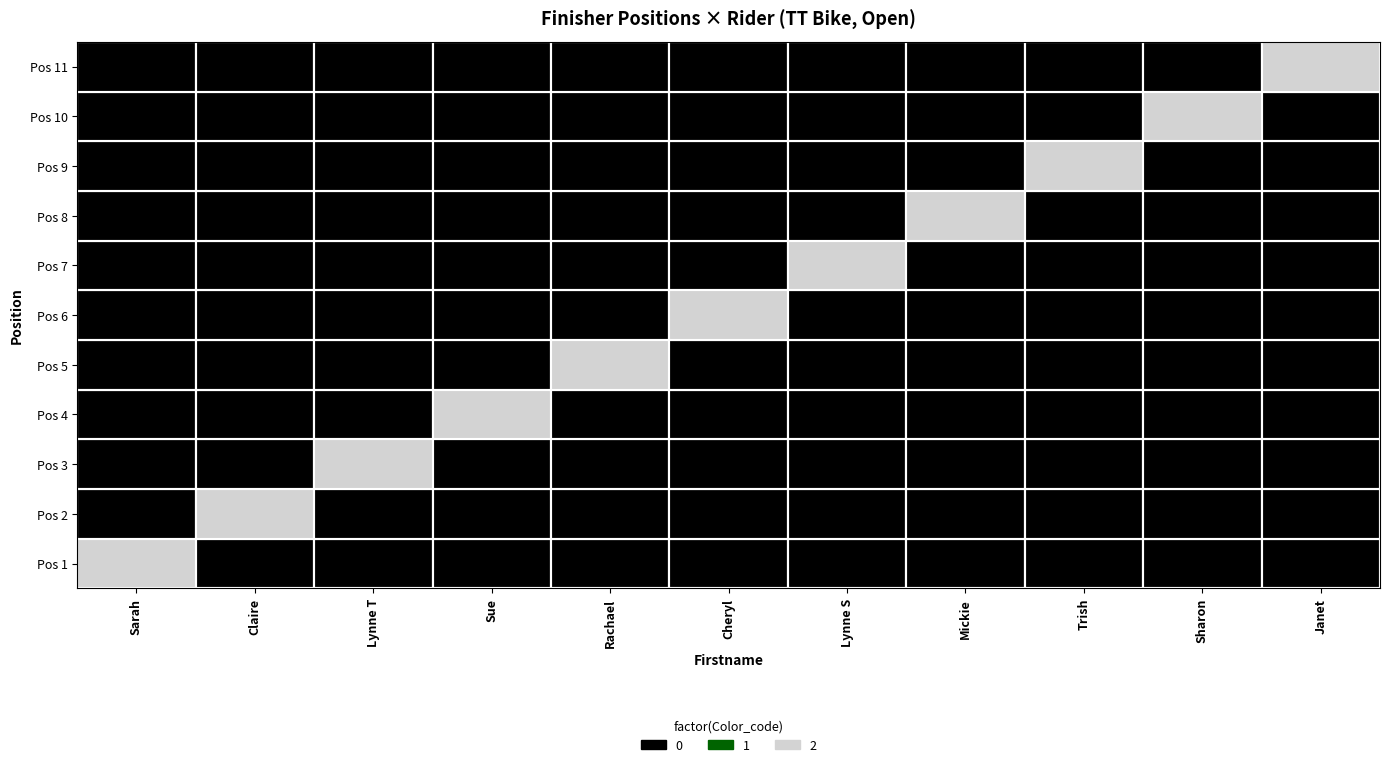

Between 3 and 9, which is larger?

3